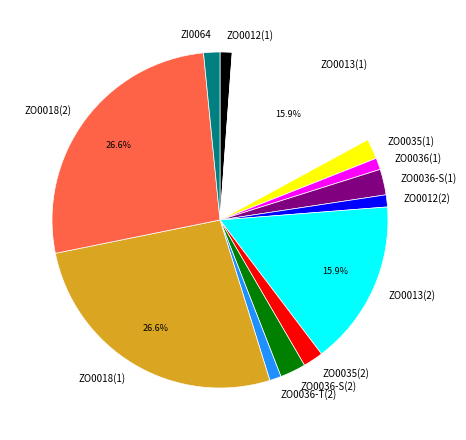

Approximately how many times larger is the value at ZO0036-S(1) compared to ZO0036-S(2)?

1.0